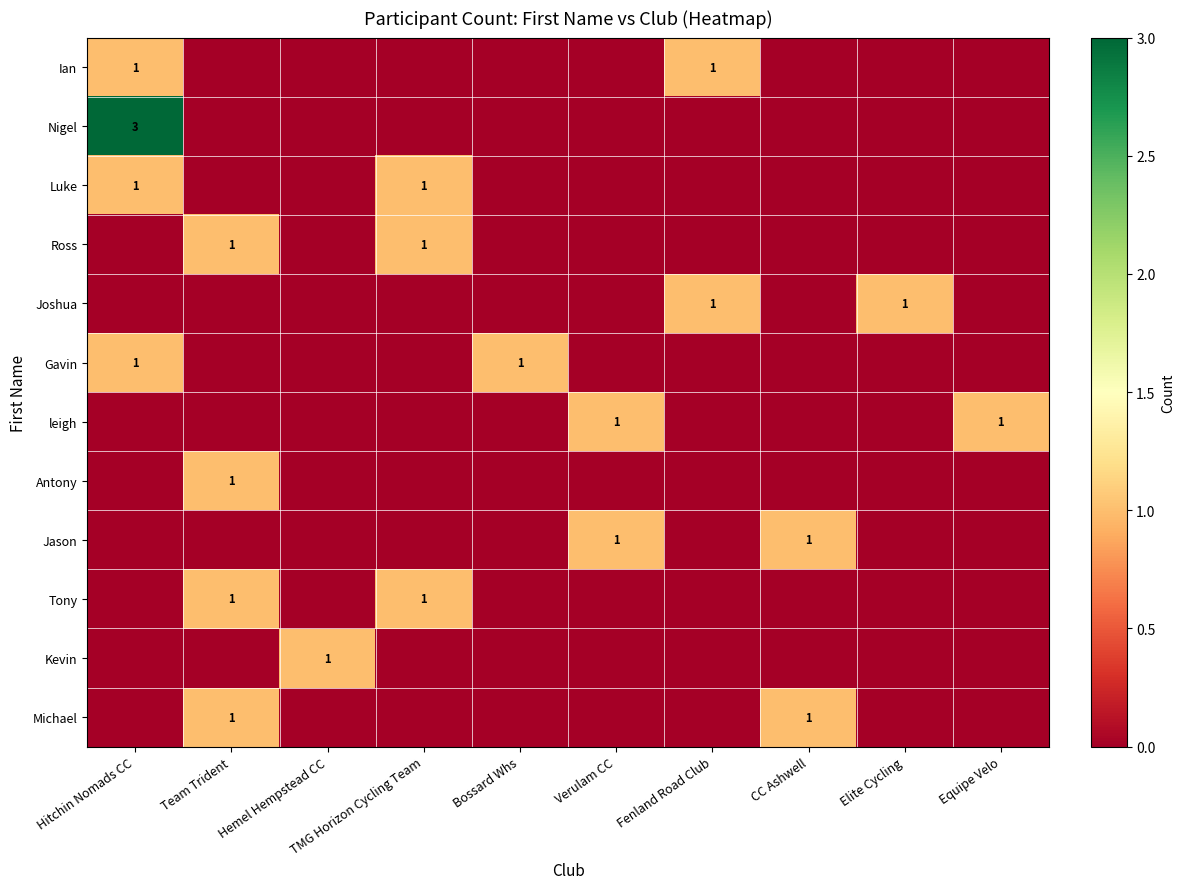

What value does the Ross series have at TMG Horizon Cycling Team?

1